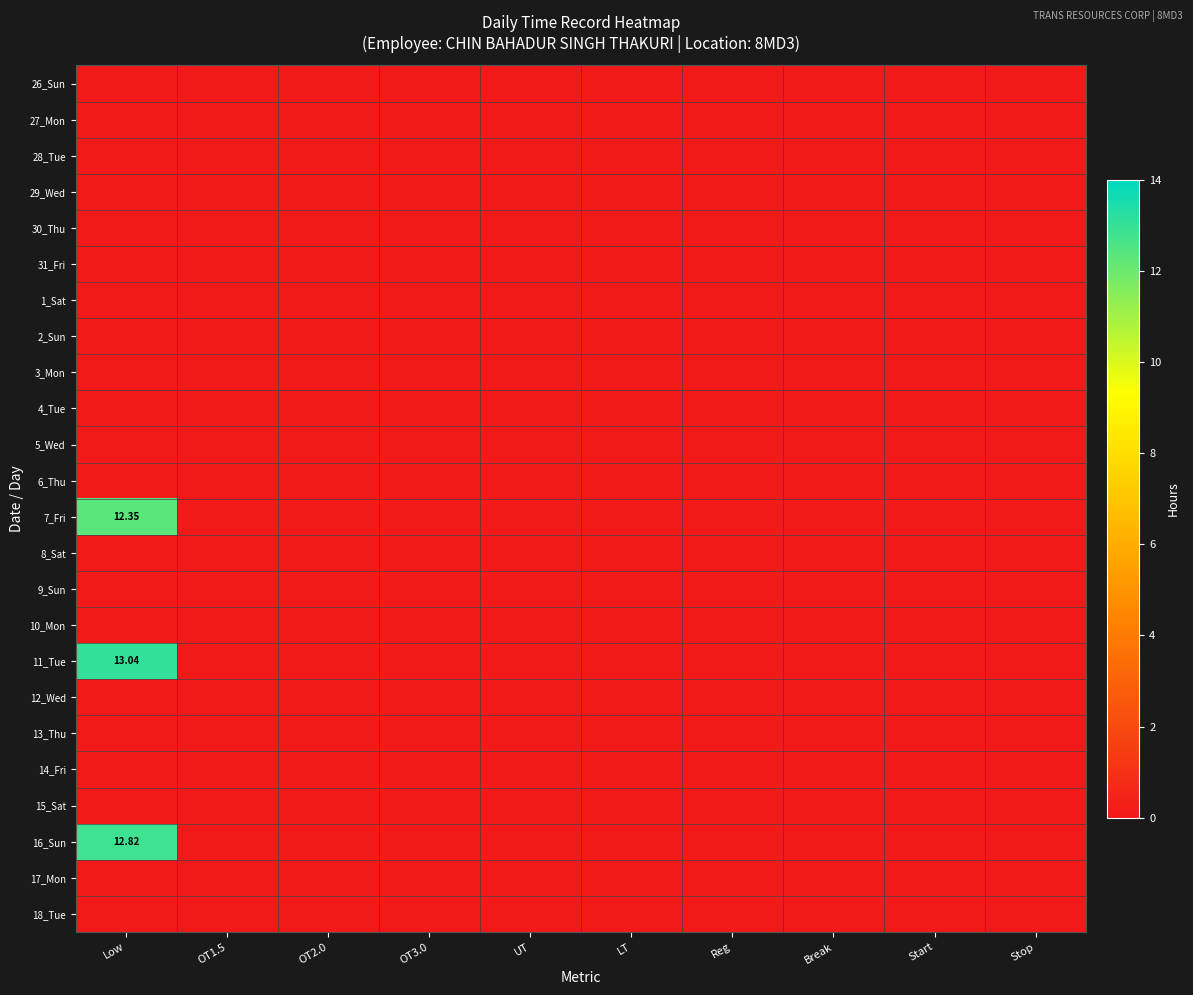

Which series has the largest range (max minus min)?

11_Tue